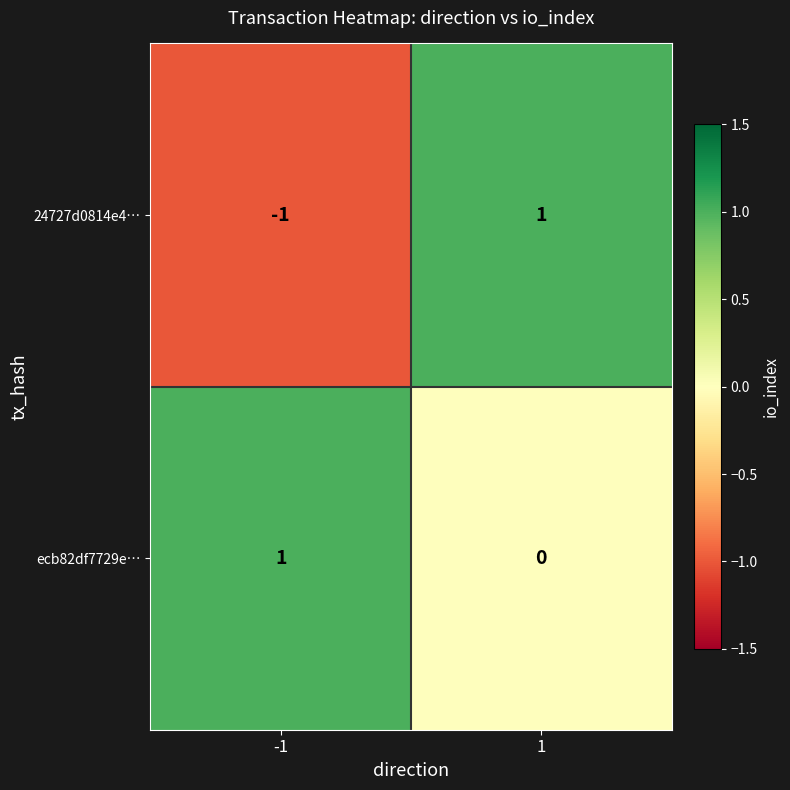

True or false: 24727d0814e4… has a value of -2 at -1.

False